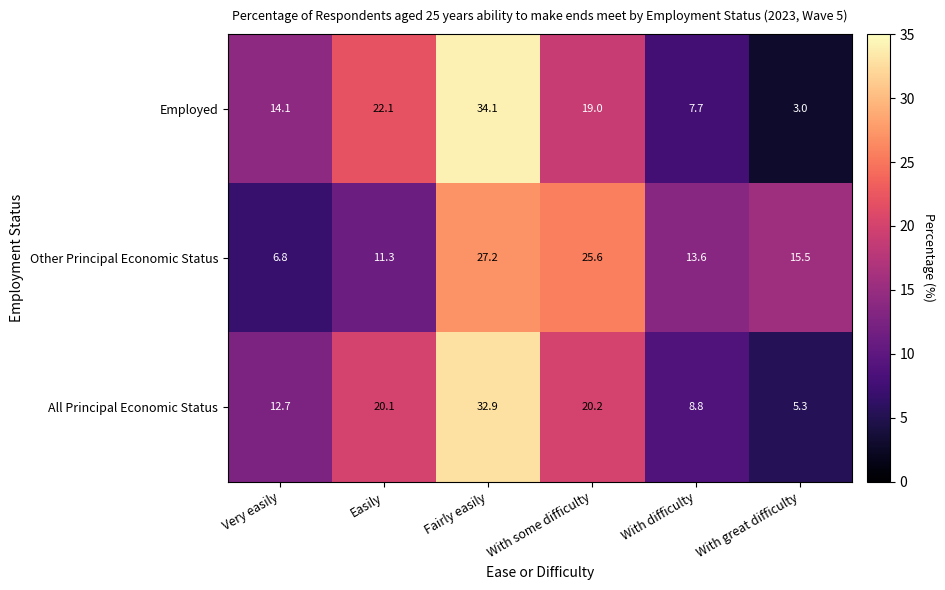

How many data points does each series have?

6